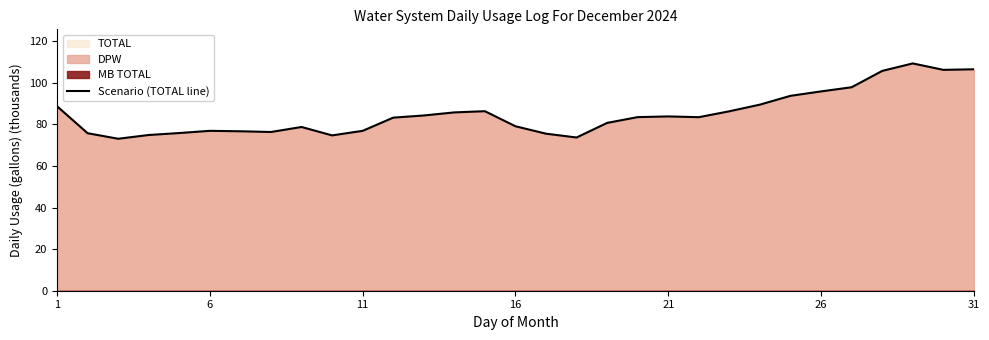

True or false: there are more than 2 points higher than both neighbors.

True